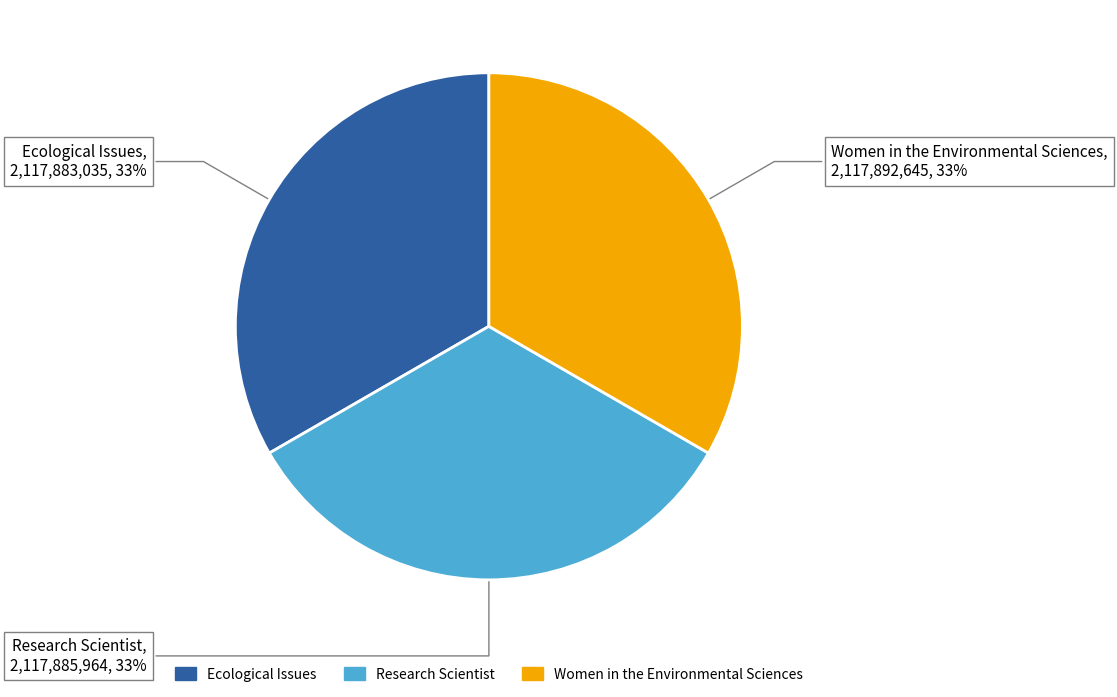

How many slices are in this pie chart?

3